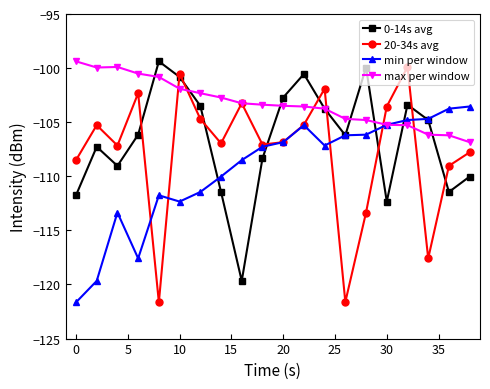

What is the smallest value displayed?

-121.7